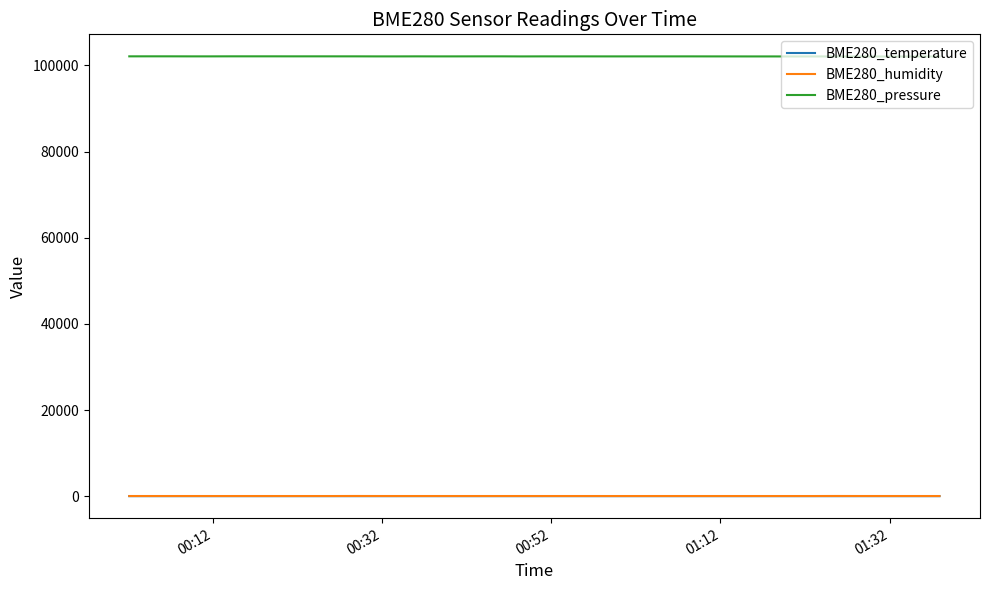

What is the average value of the BME280_humidity series?

49.6